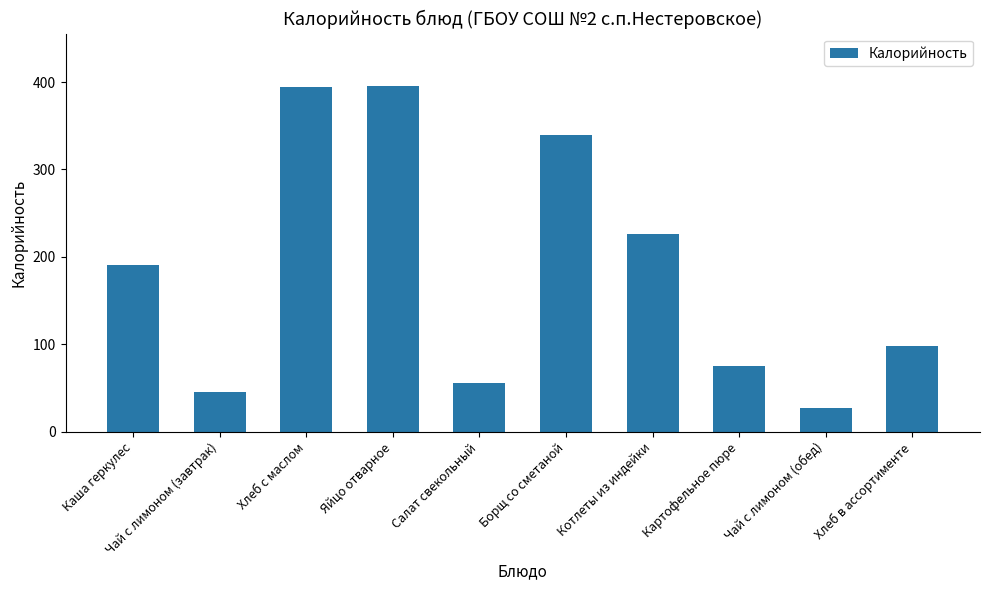

Reading right to left, transcribe all the data shown in this chart.

97.8	26.8	75.0	226.4	340.0	55.7	396.0	394.0	46.0	191.0